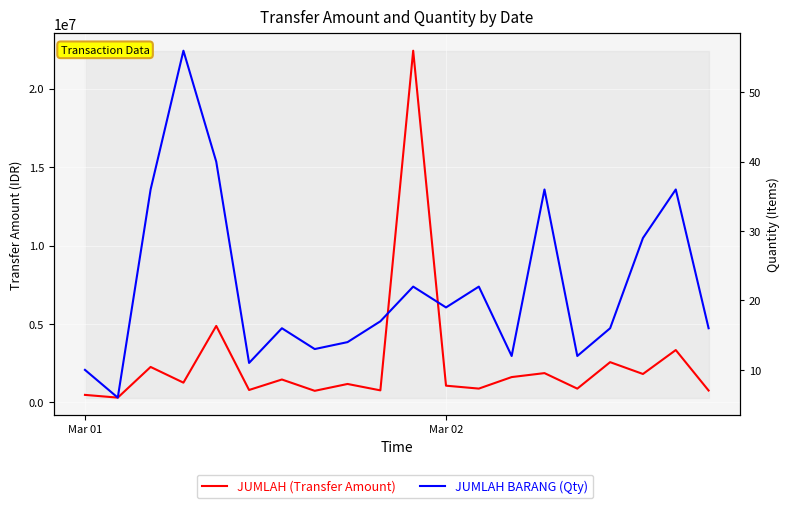

What is the total value across all series at 8?

1176214